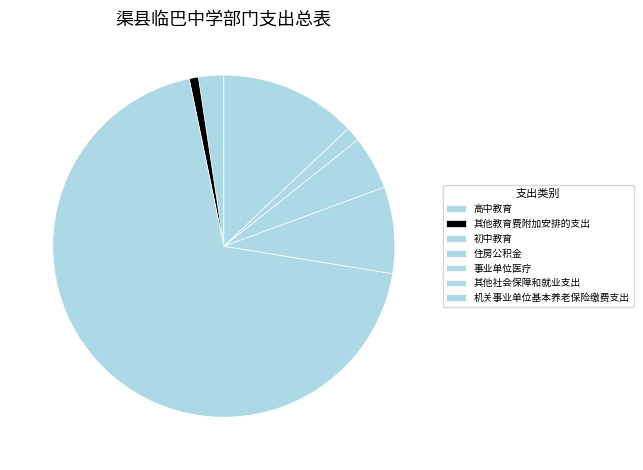

To the nearest percent, what portion does 机关事业单位基本养老保险缴费支出 represent?

13%